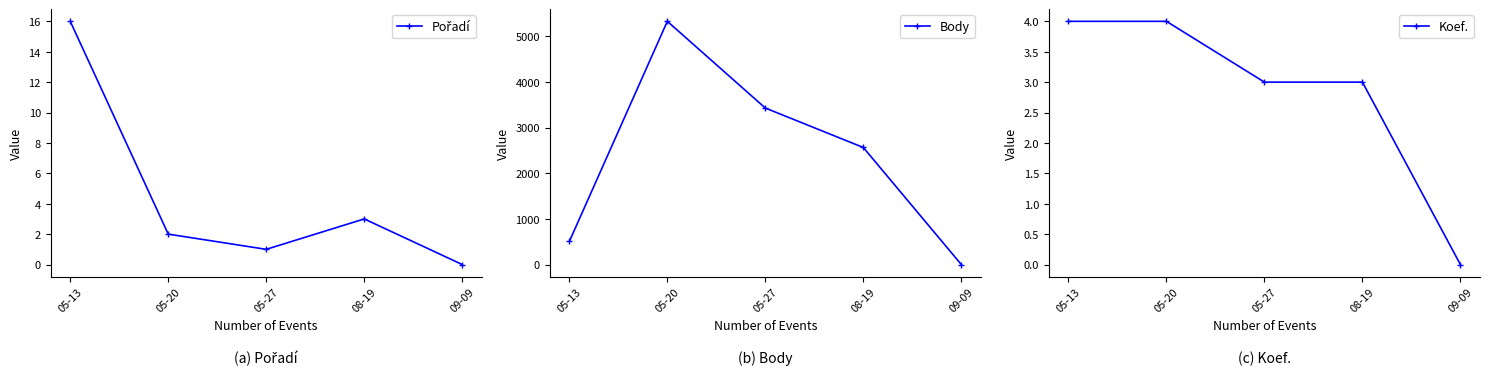

How many values in the Pořadí series are below 2?

2